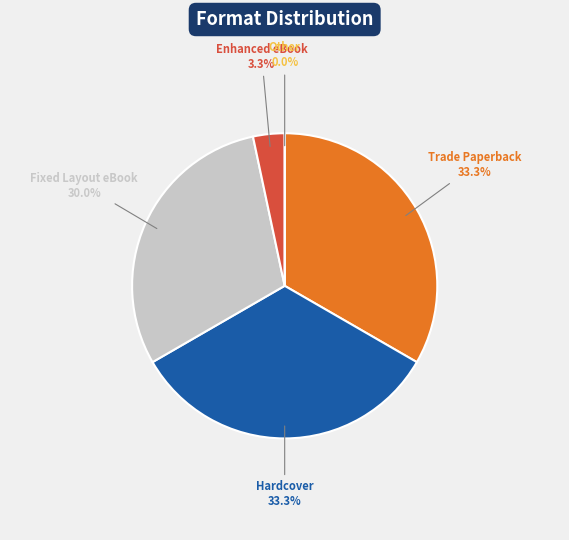

Does Fixed Layout eBook represent more than half of the total?

No